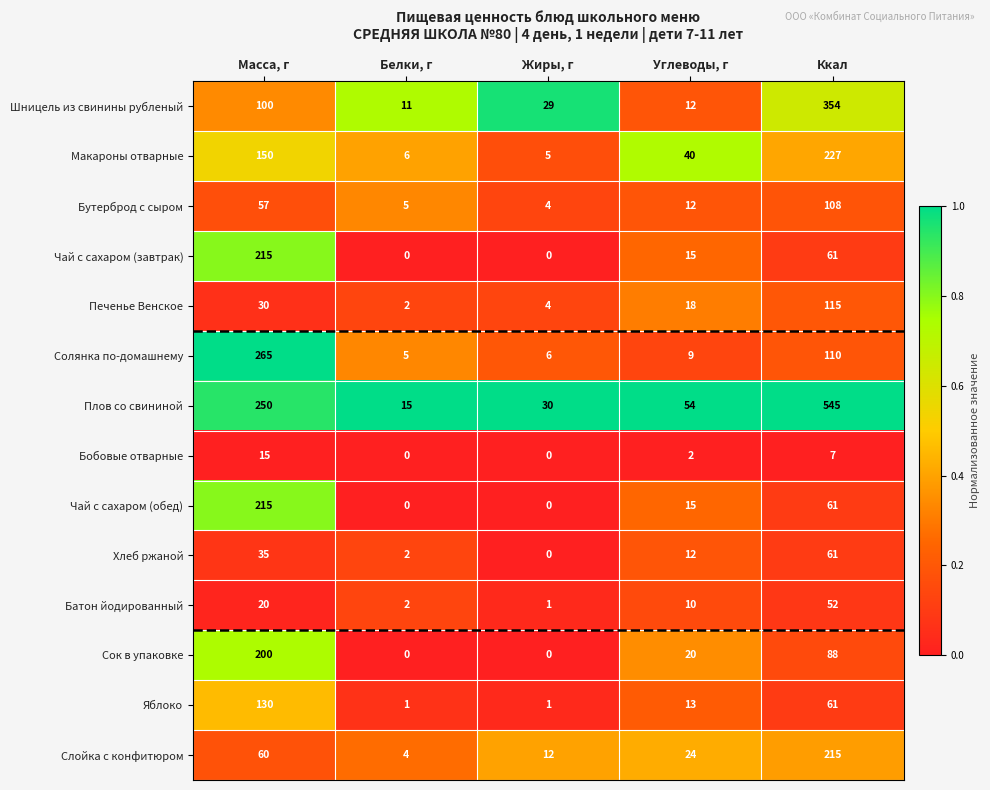

The Батон йодированный series shows 20 at Масса, г. True or false?

True